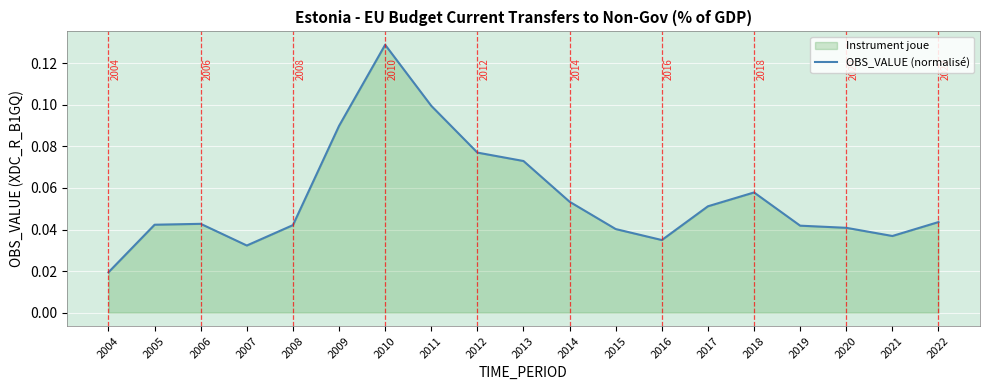

Reading left to right, extract all data points from this chart.

2004=0.0	2005=0.0	2006=0.0	2007=0.0	2008=0.0	2009=0.1	2010=0.1	2011=0.1	2012=0.1	2013=0.1	2014=0.1	2015=0.0	2016=0.0	2017=0.1	2018=0.1	2019=0.0	2020=0.0	2021=0.0	2022=0.0